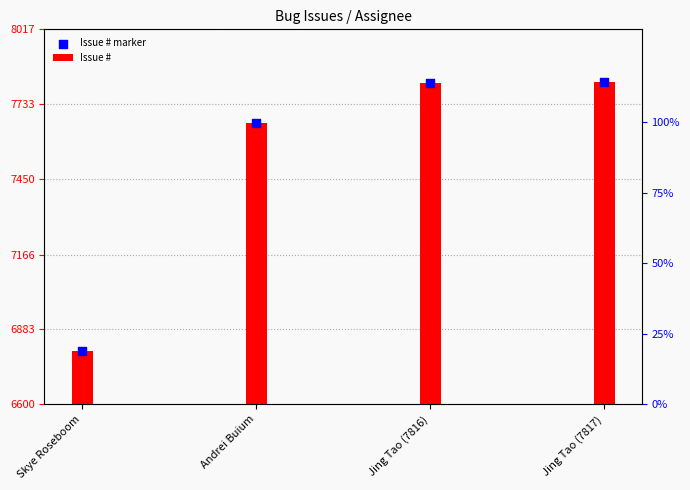

Which series contains the lowest Y value?

Issue #